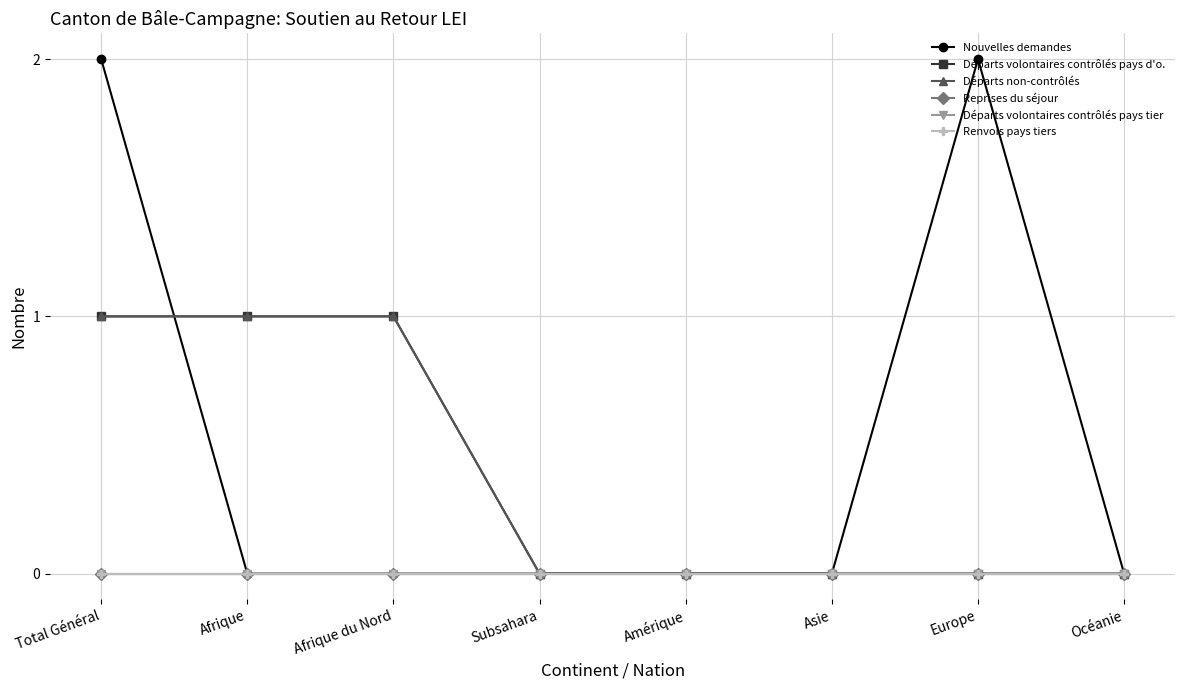

True or false: Reprises du séjour and Départs non-contrôlés intersect in this chart.

False